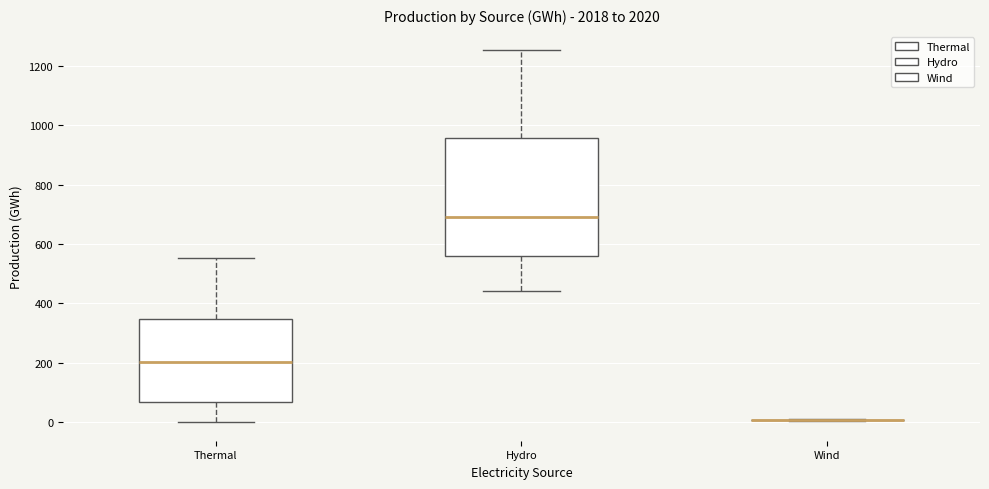

Reading left to right, transcribe this box plot: for each box, give where its median line is, the range the box spans, and where its two whiskers end, as read against the y-axis. The values are not printed on the chart, so give them approximately, as read against the axis.

Thermal: median 200, box 60 to 340, whiskers 0 to 560
Hydro: median 700, box 560 to 960, whiskers 440 to 1260
Wind: box collapsed to a line at 0, whiskers 0 to 0